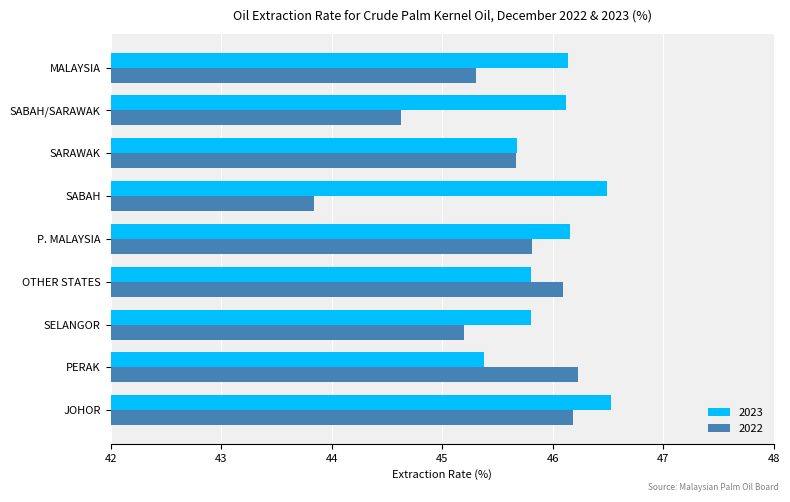

What is the lowest value of the 2022 series?

43.8